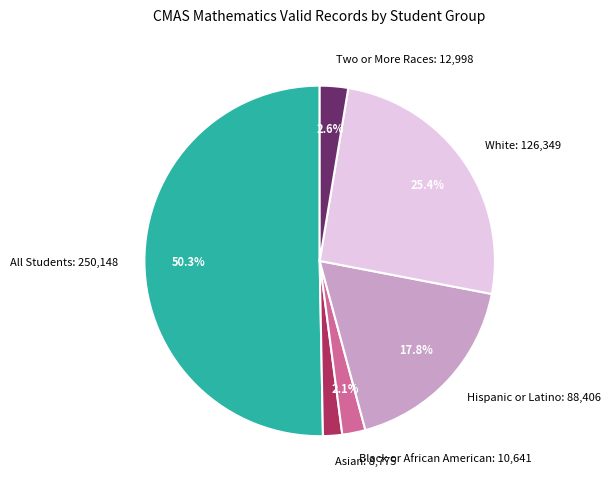

How many segments does this pie chart have?

6